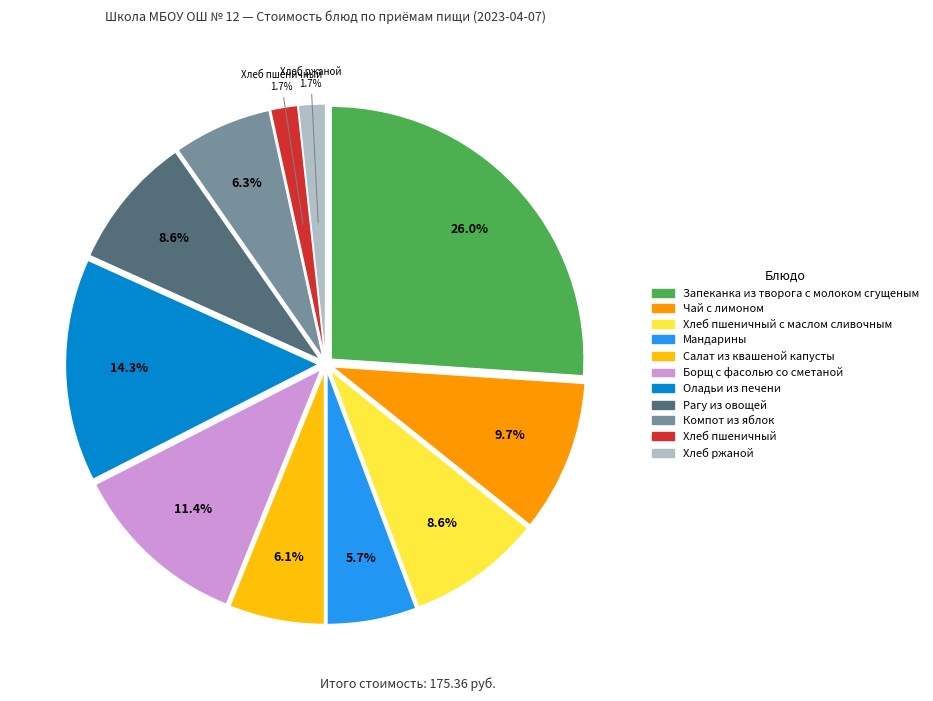

Is there a majority slice in this chart?

No